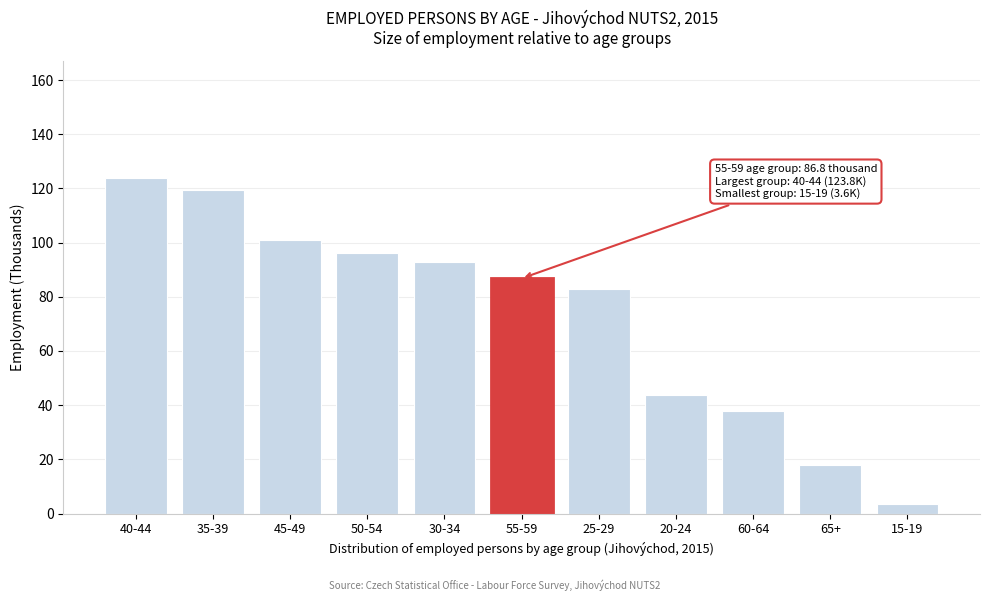

Reading right to left, what are all the values shown in this chart?

3.6	18.1	37.8	43.6	82.8	86.8	92.7	96.3	101.1	119.5	123.8